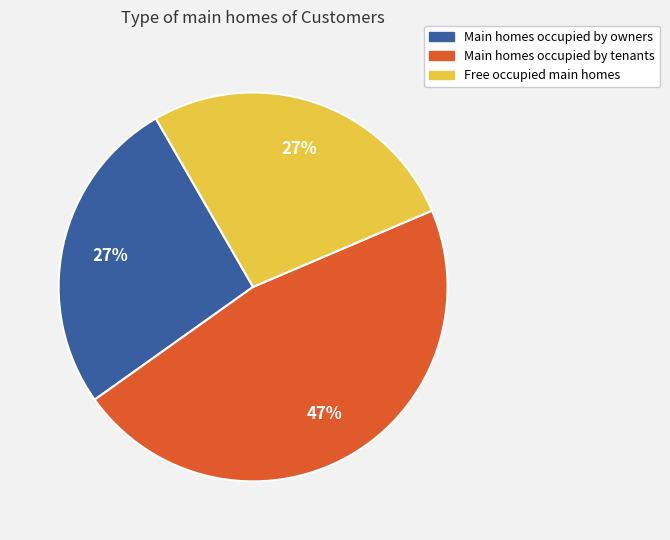

Is there a majority slice in this chart?

No